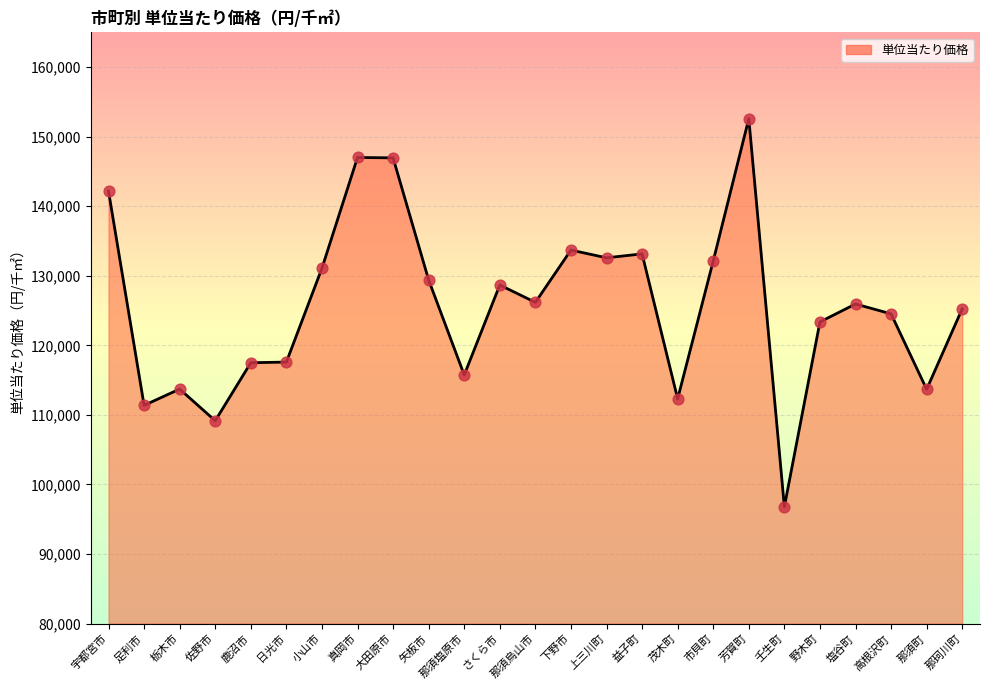

What is the change in value from 那須塩原市 to 上三川町?

+16846